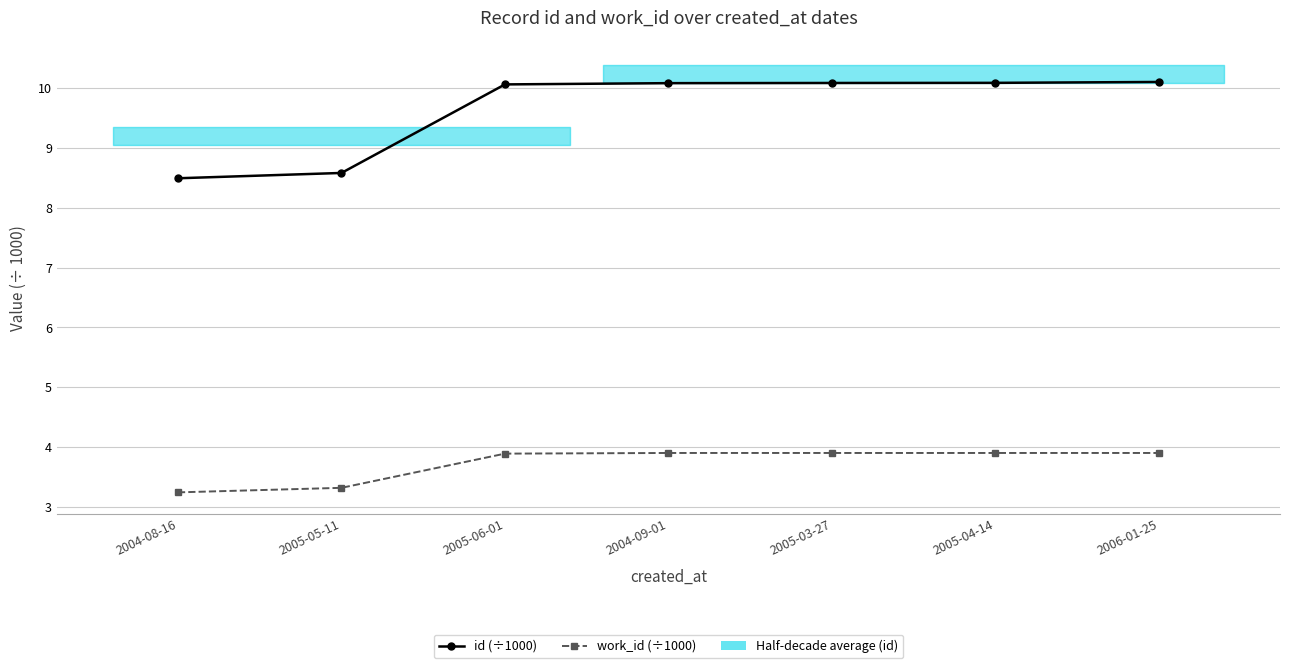

Rank the series by their average value, from highest to lowest.

id (÷1000), work_id (÷1000)